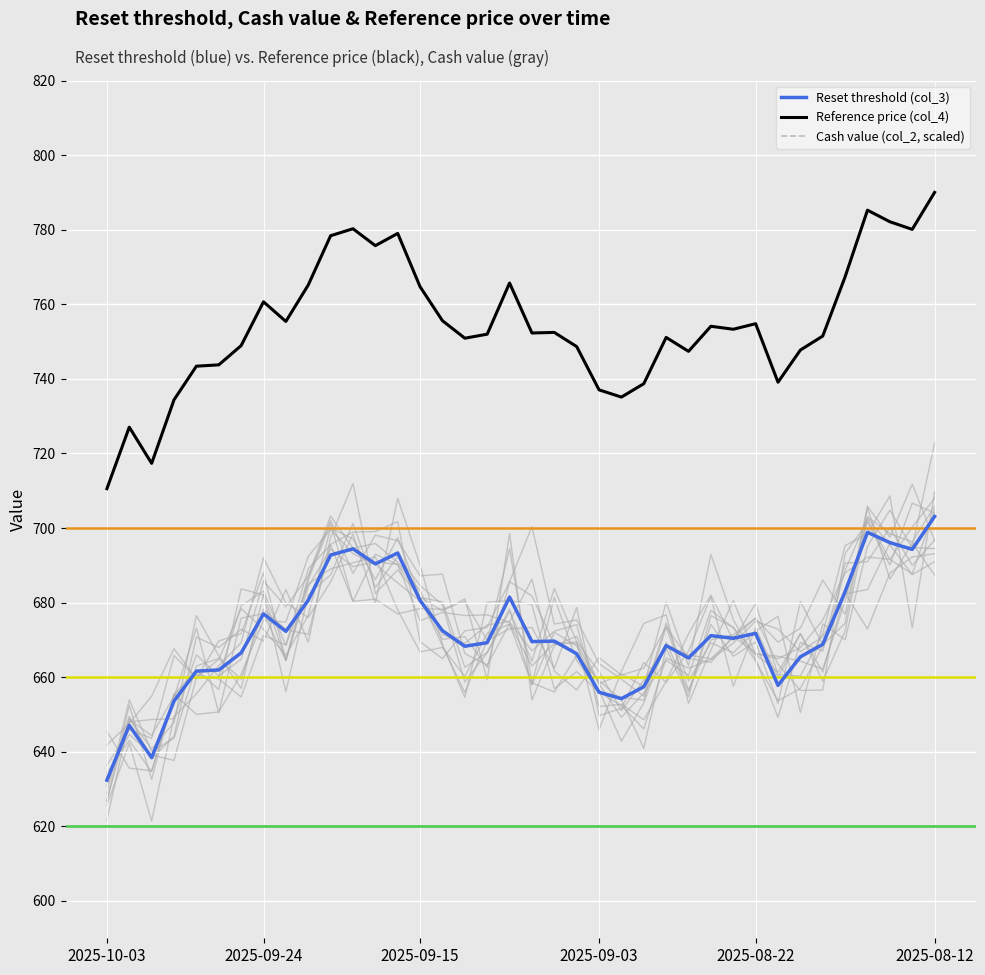

The Reference price (col_4) series shows 753.3 at 28. True or false?

True